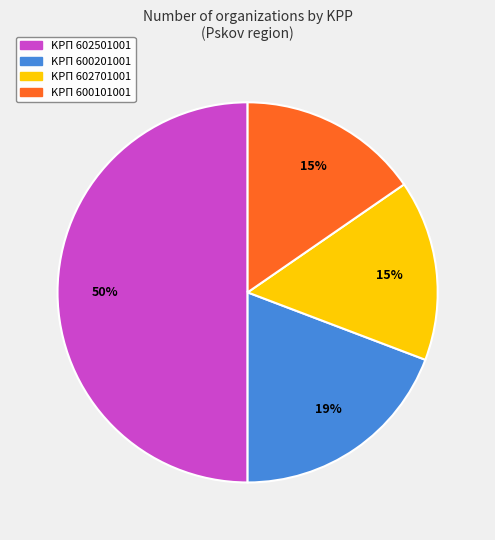

To the nearest percent, what is the average slice percentage?

25%